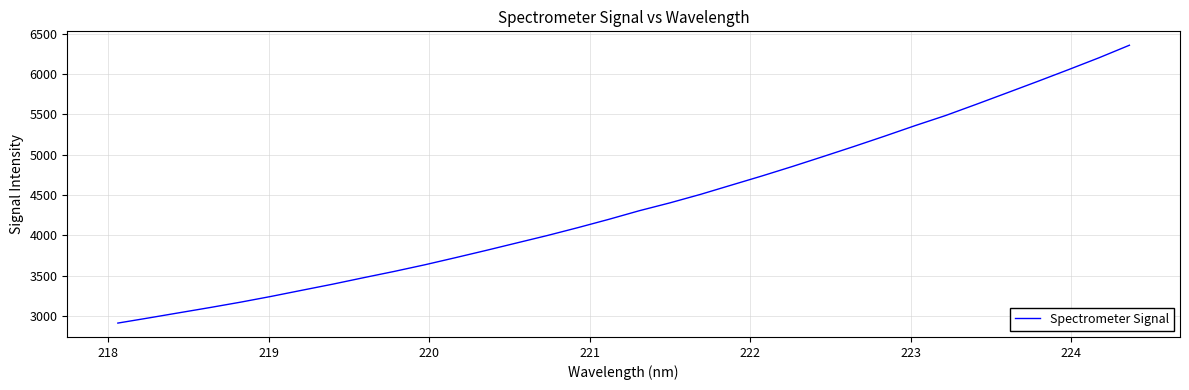

What is the minimum value shown in the chart?

2912.6